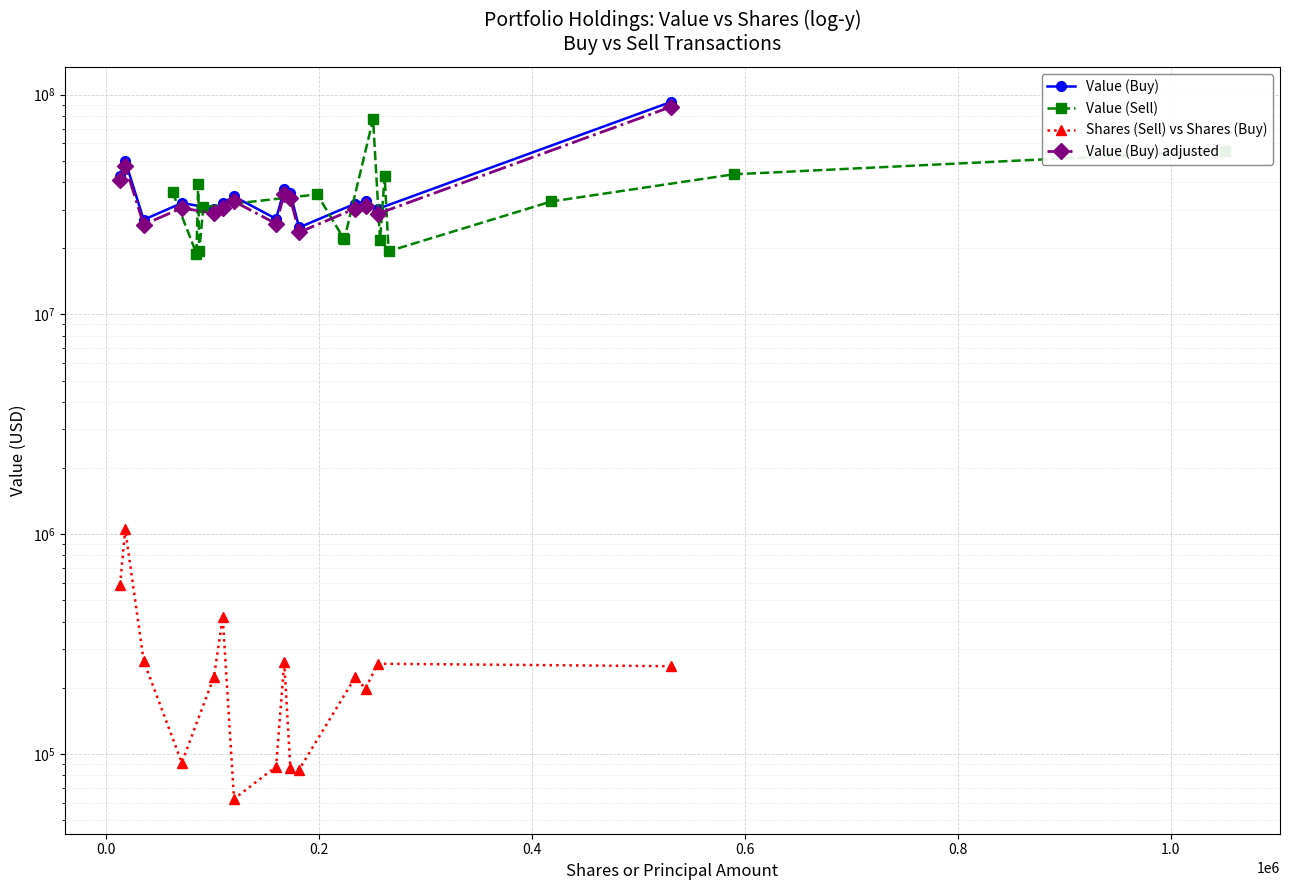

What value does the Value (Buy) series have at 0.0, to the nearest 10?

49942000